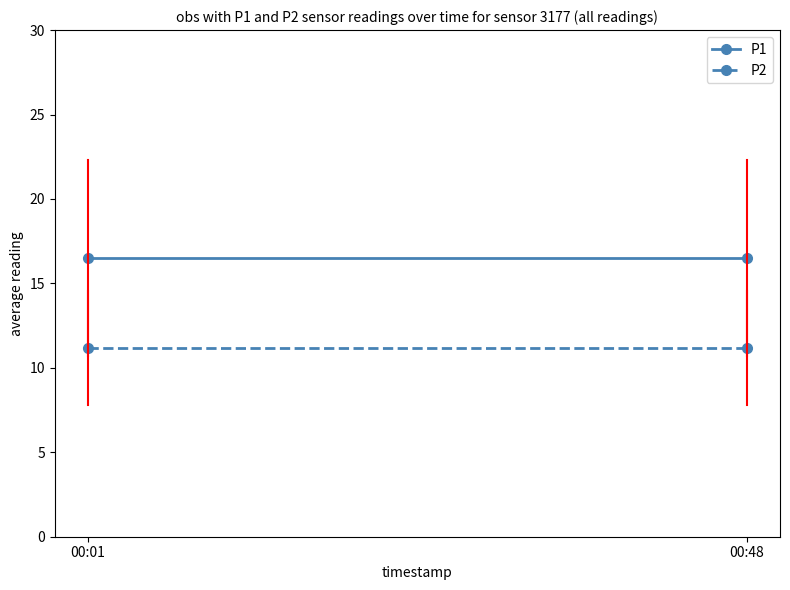

What are all the series names shown in the legend?

P1, P2